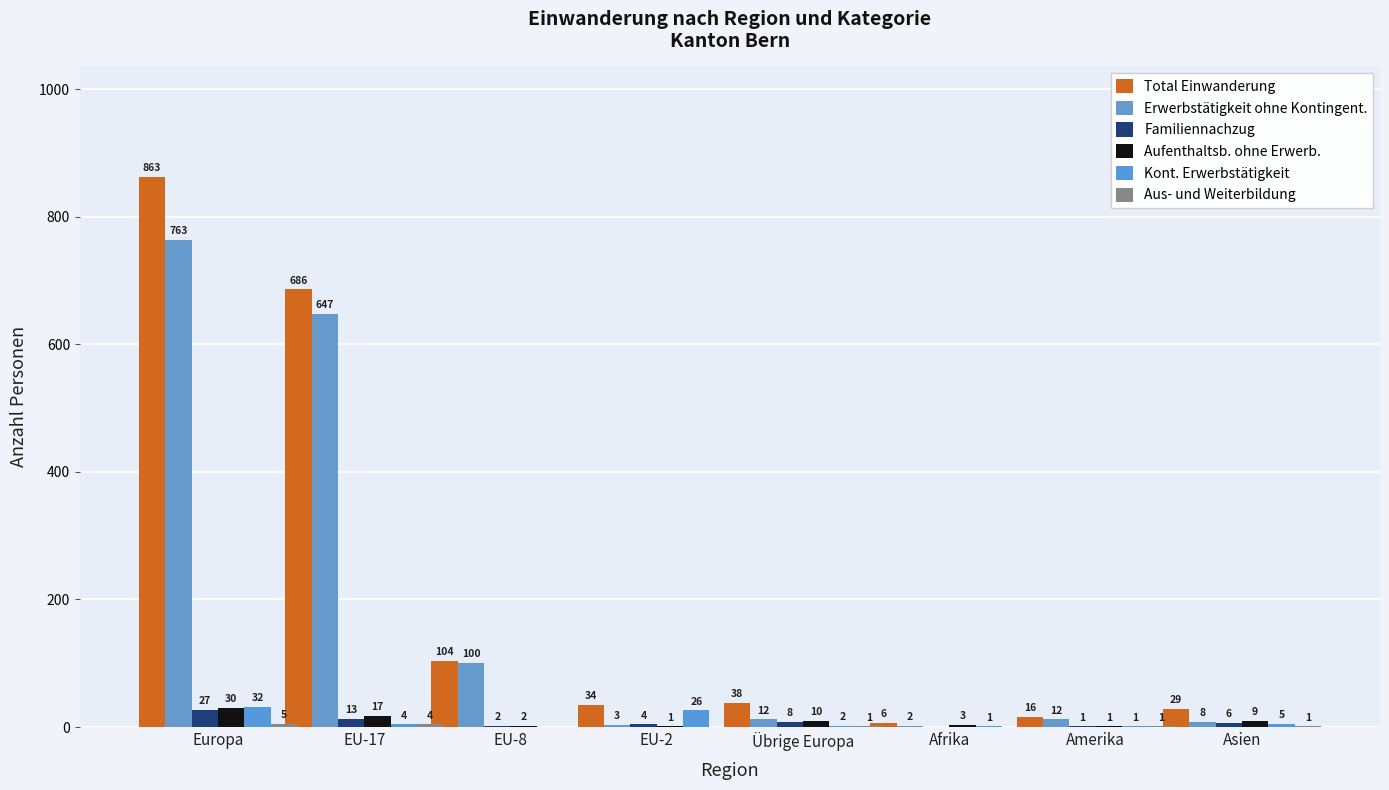

Are the bars grouped side by side (vs. stacked)?

Yes